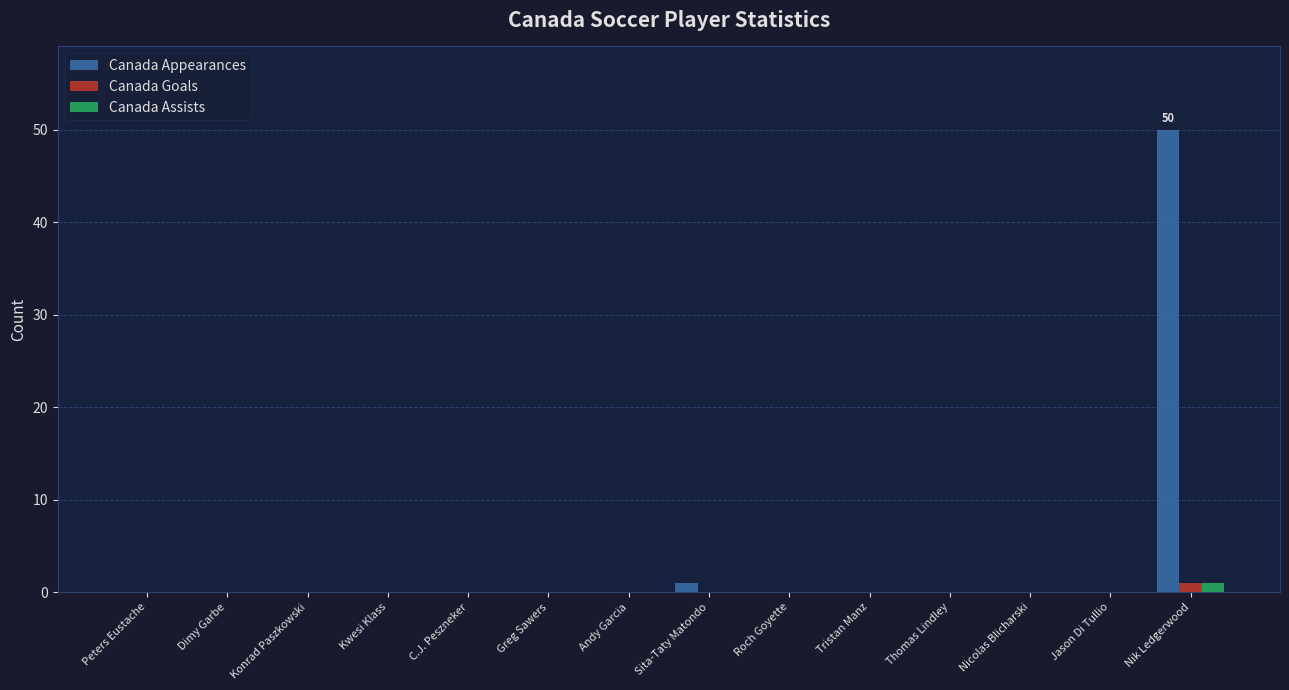

Are the bars horizontal?

No